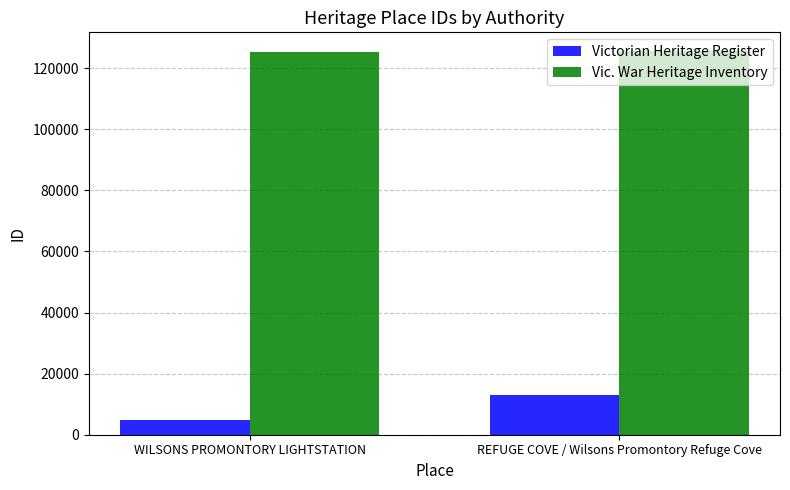

At how many categories does at least one series exceed 27559?

2